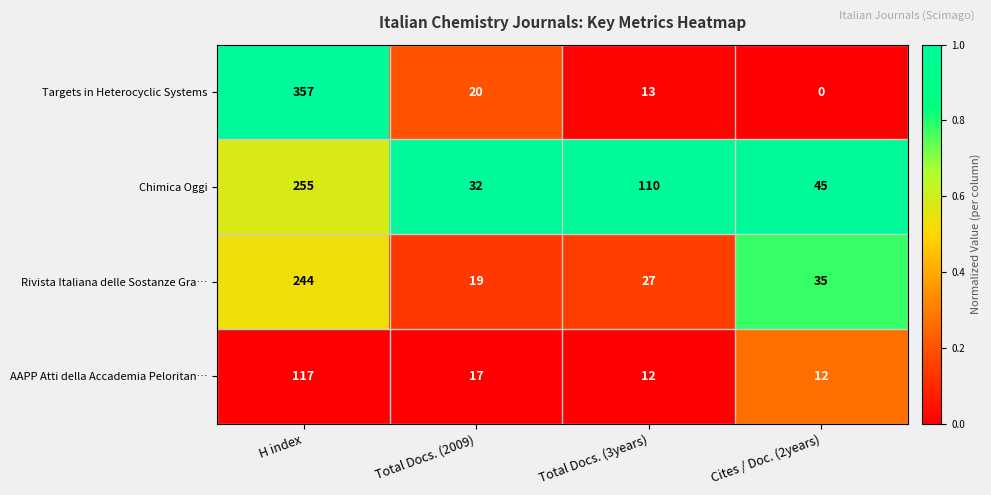

Reading left to right, list all the values displayed in this chart.

Targets in Heterocyclic Systems: 357	20	13	0
Chimica Oggi: 255	32	110	45
Rivista Italiana delle Sostanze Gra…: 244	19	27	35
AAPP Atti della Accademia Peloritan…: 117	17	12	12